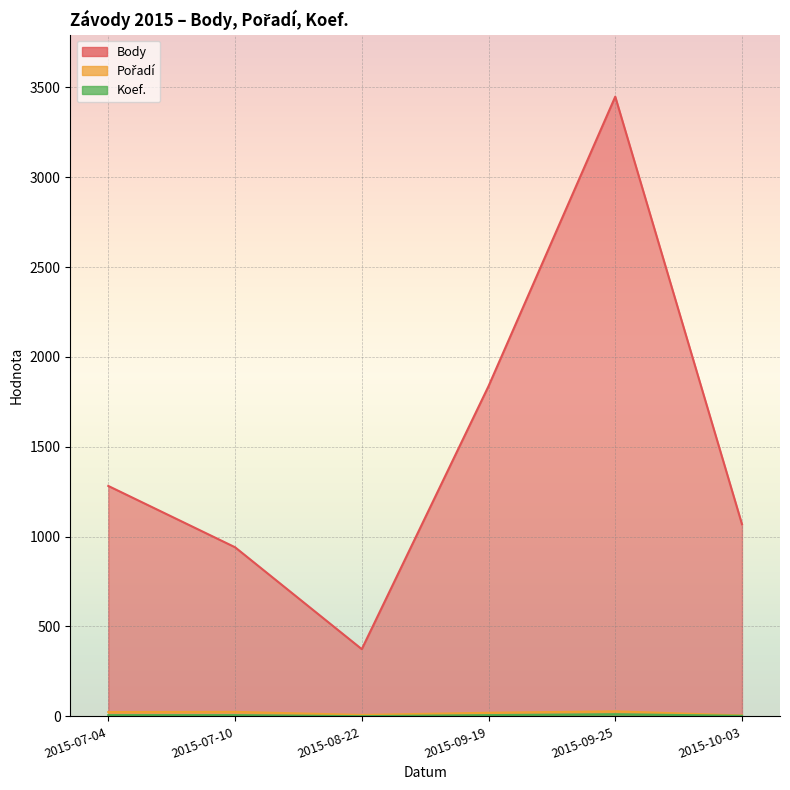

What is the minimum value shown in the chart?

1